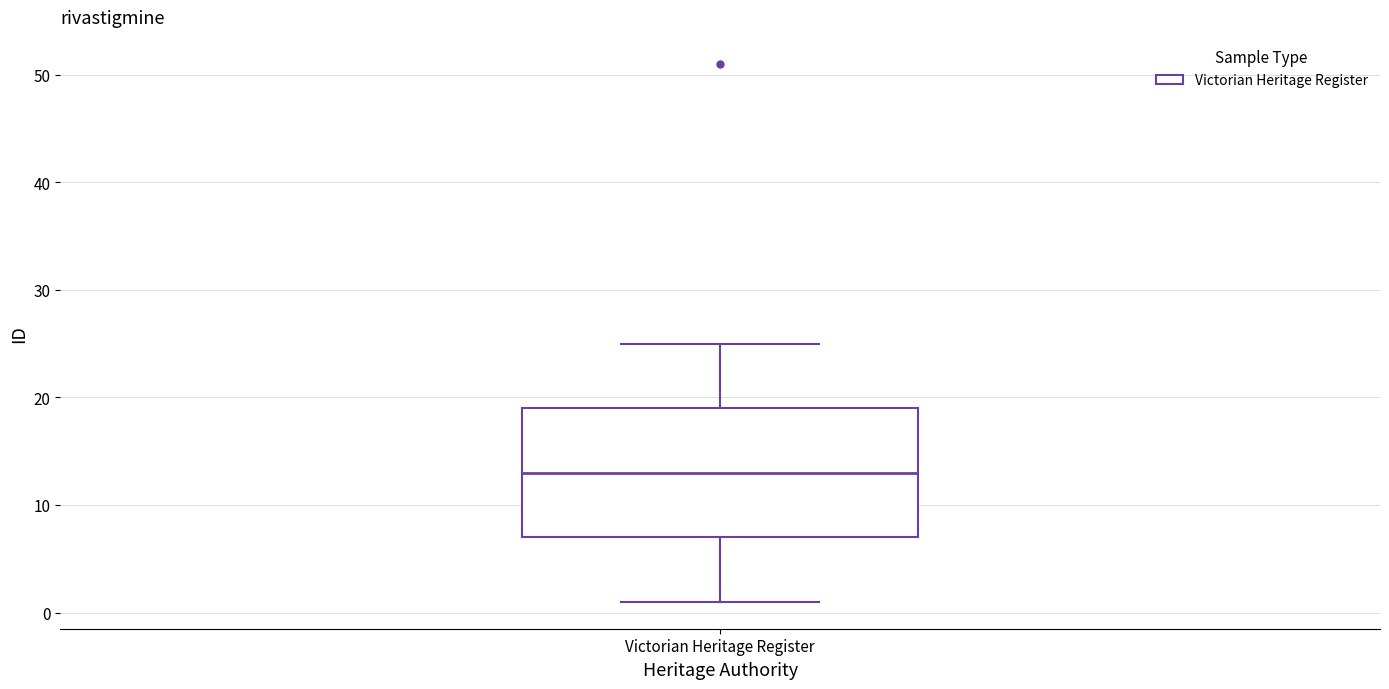

Read this box plot against the y-axis: the position of the median line, the range covered by the box, and the ends of both whiskers. The values are not printed on the chart, so give them approximately, as read against the axis.

median 13, box 7 to 19, whiskers 1 to 25